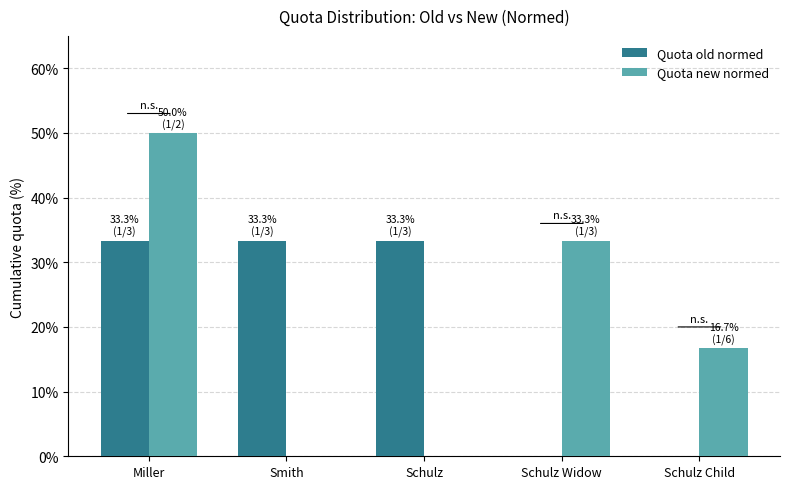

What is the maximum value shown in the chart?

50.0